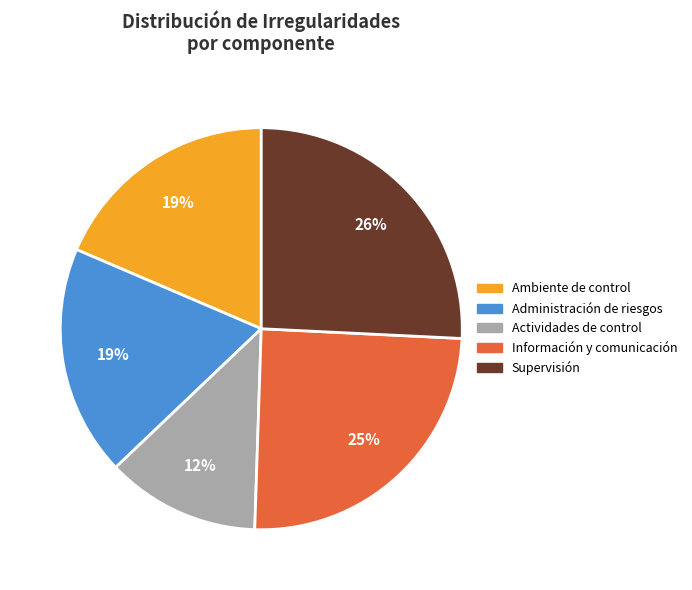

What is the largest slice in the pie chart?

Supervisión